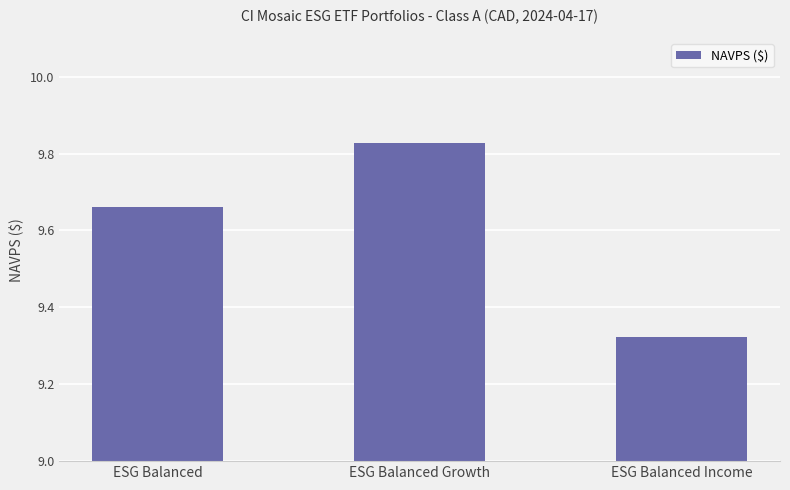

Which label corresponds to the largest value in the chart?

ESG Balanced Growth